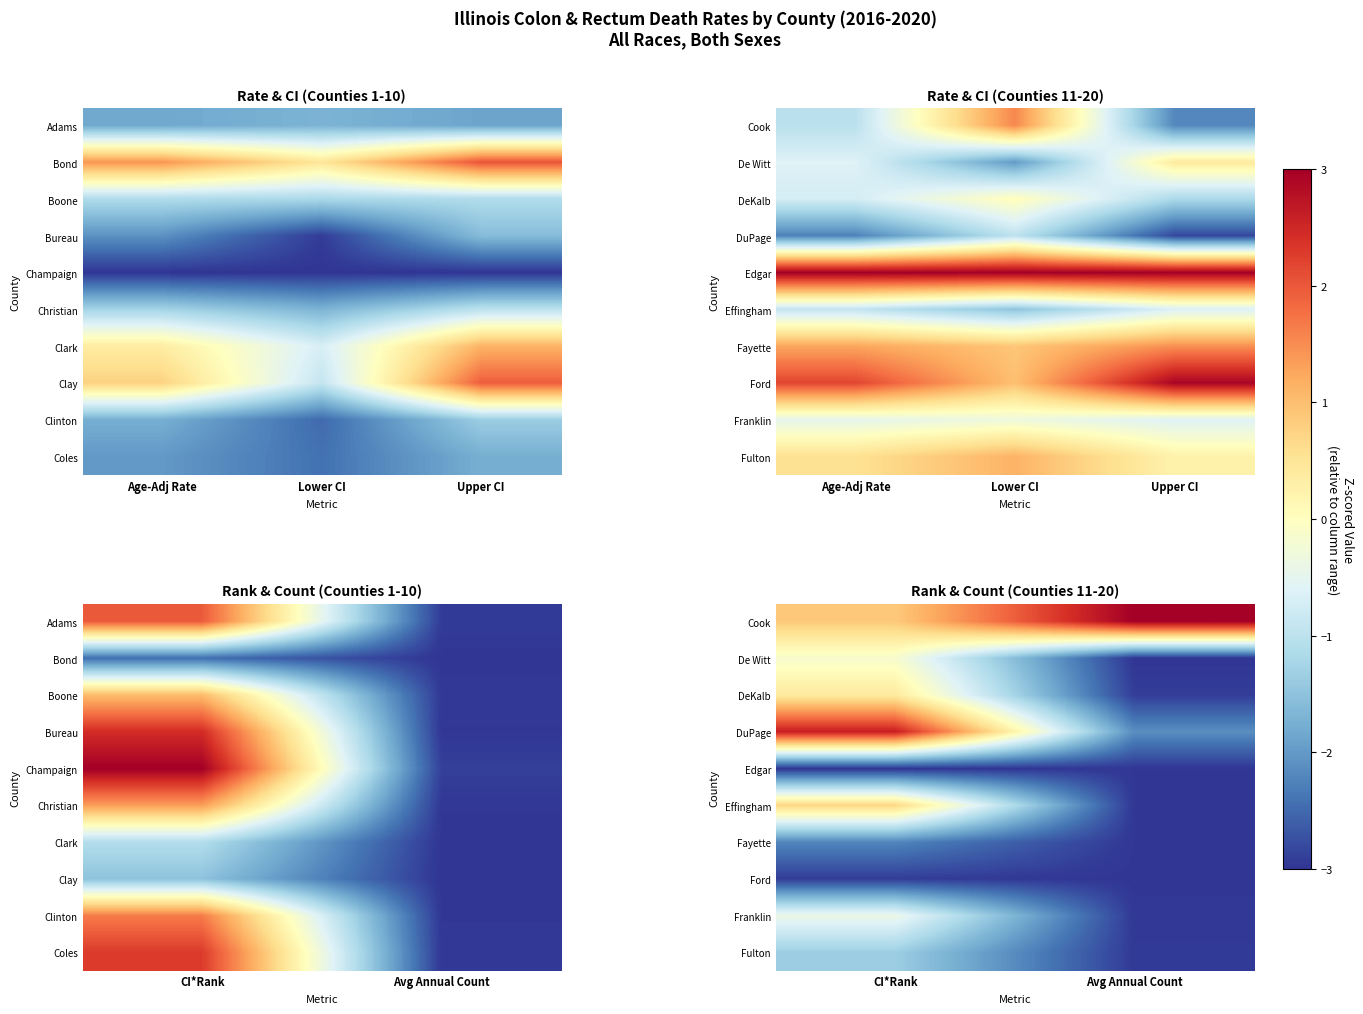

What is the total value across all series at Avg Annual Count?

-22.9